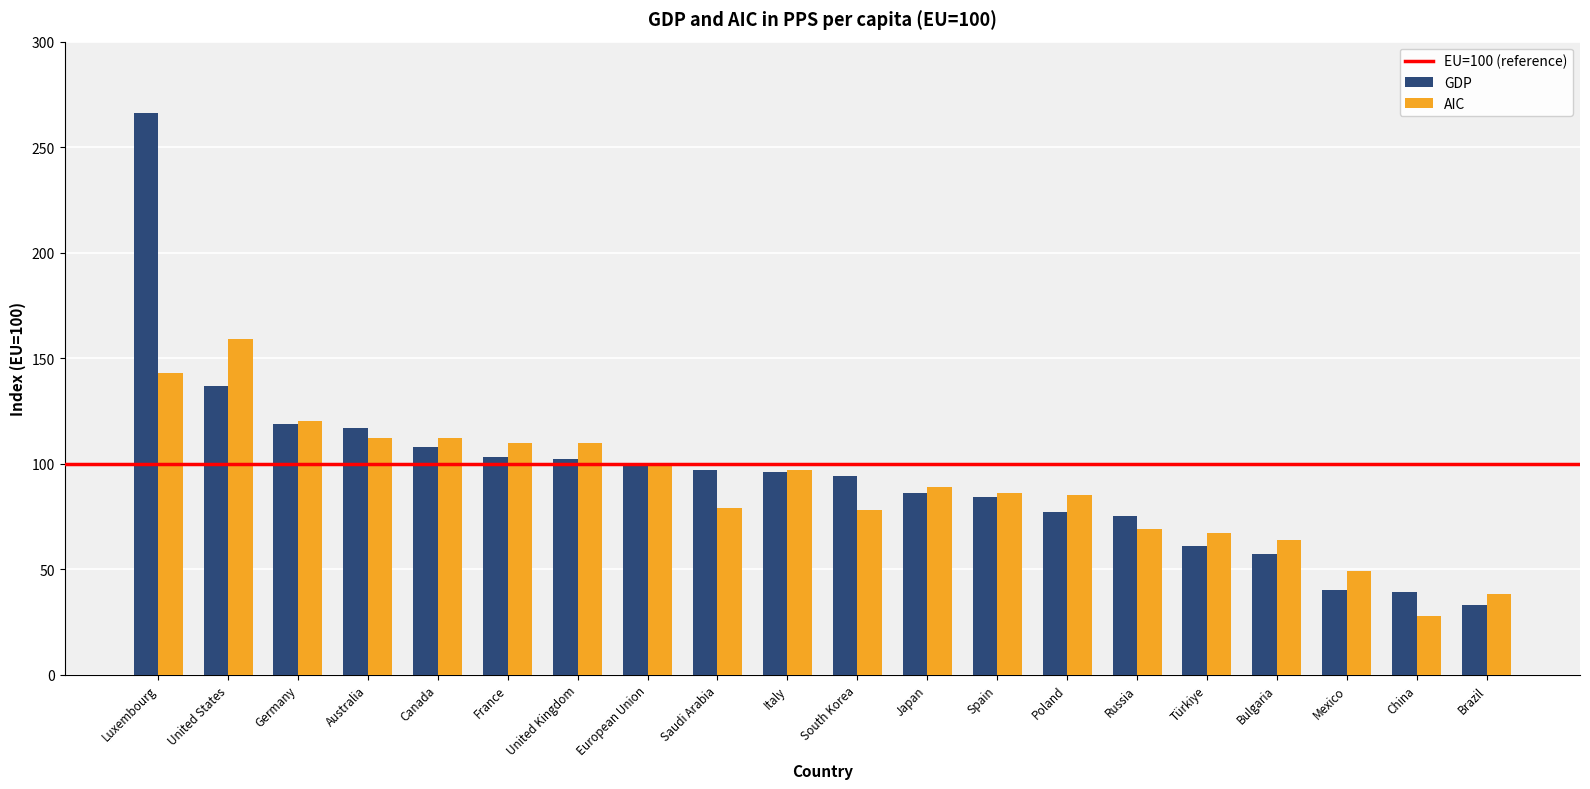

At how many categories does at least one series exceed 214?

1